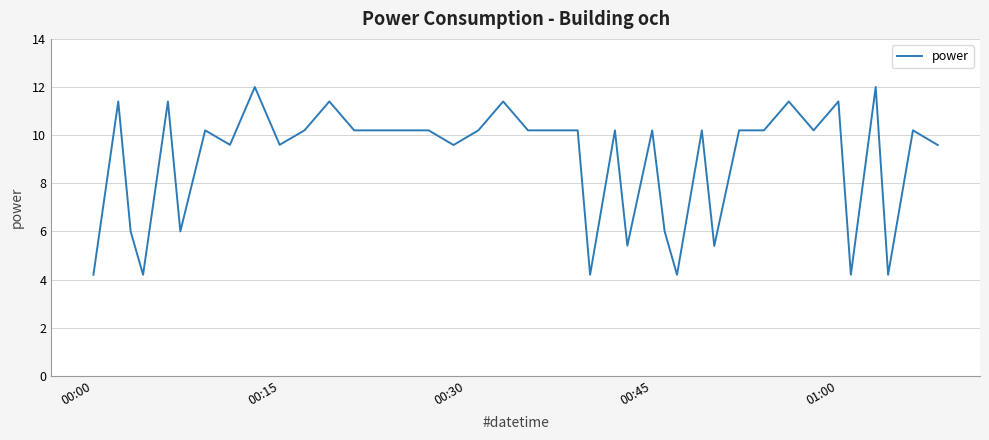

What is the greatest value displayed?

12.0